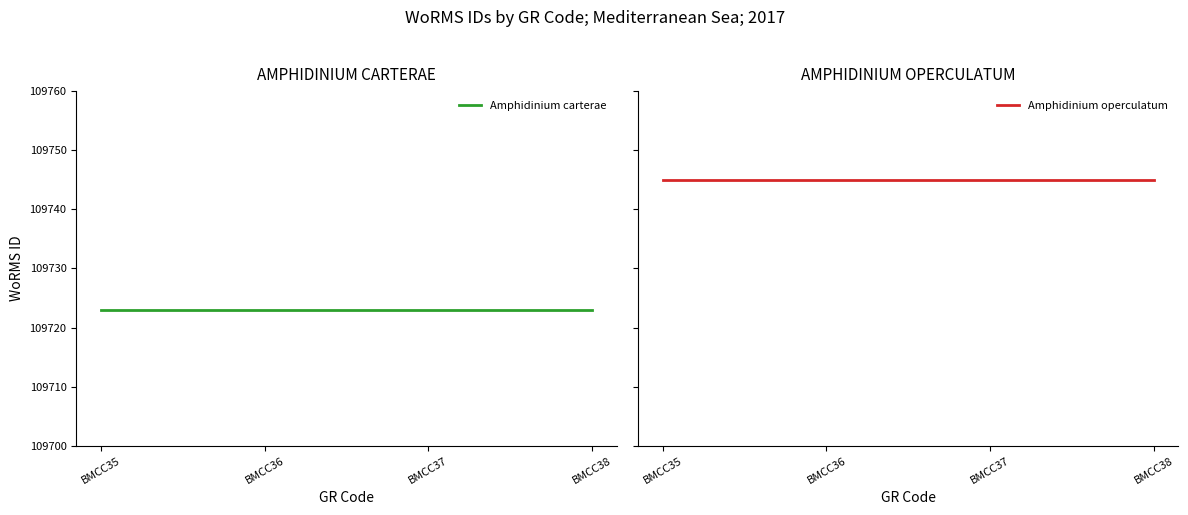

At how many categories does at least one series exceed 109740?

4